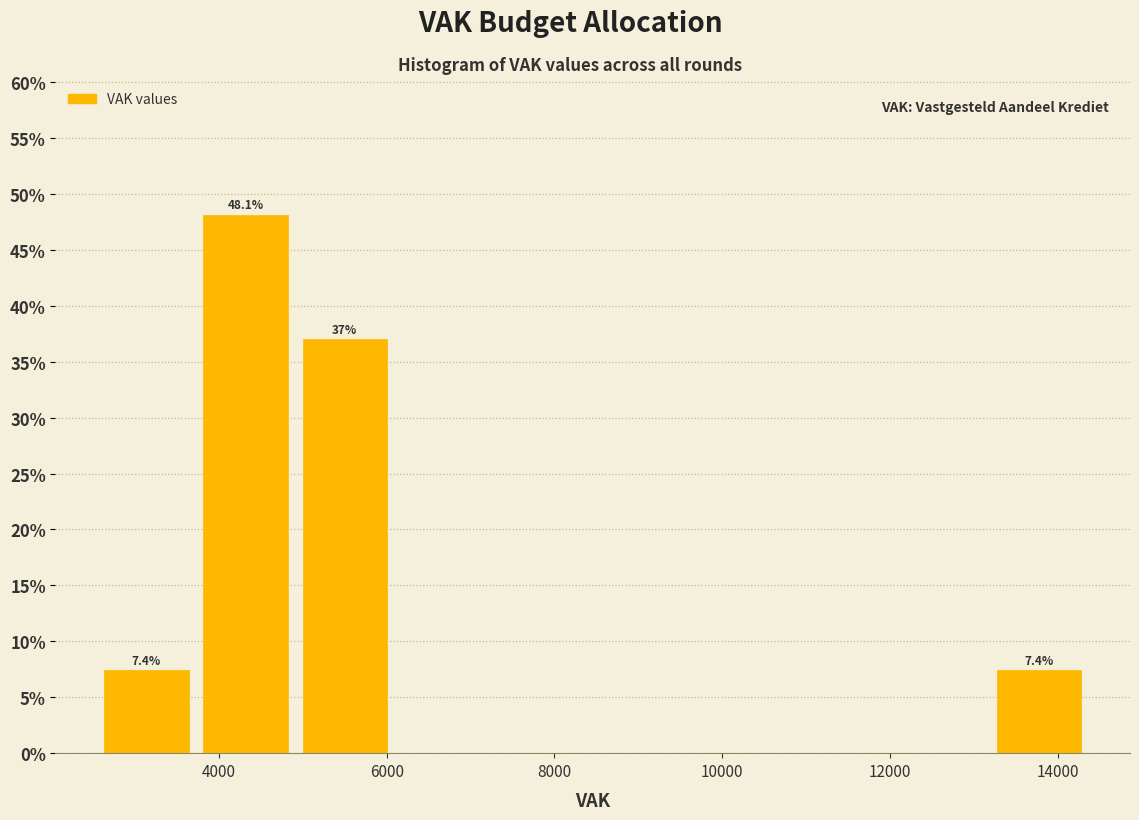

Which range on the x-axis has the tallest bar?

3800 to 5000